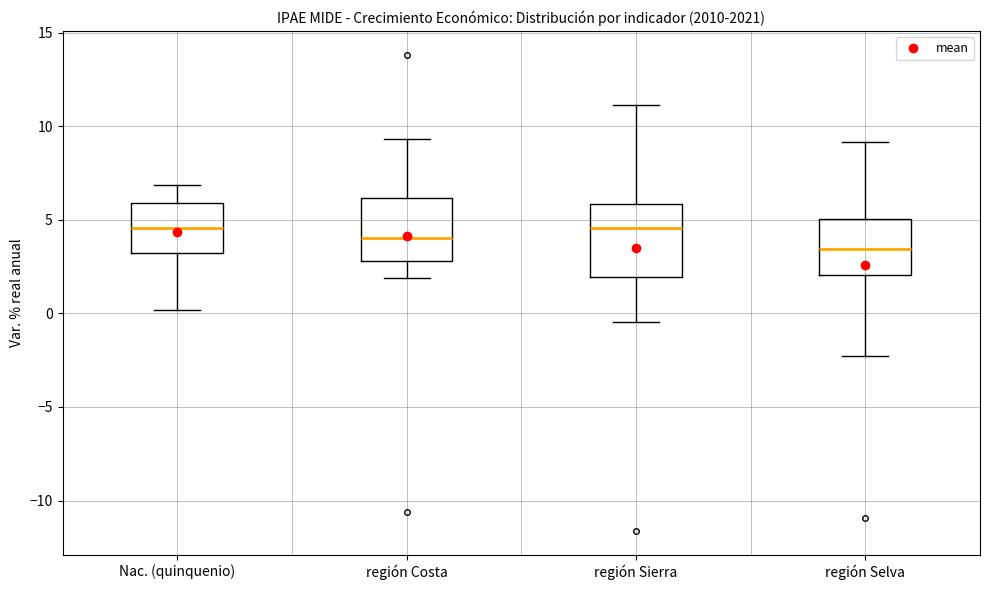

Where is the upper edge of the box for región Costa on the y-axis? The values are not printed on the chart, so give them approximately, as read against the axis.

6.0